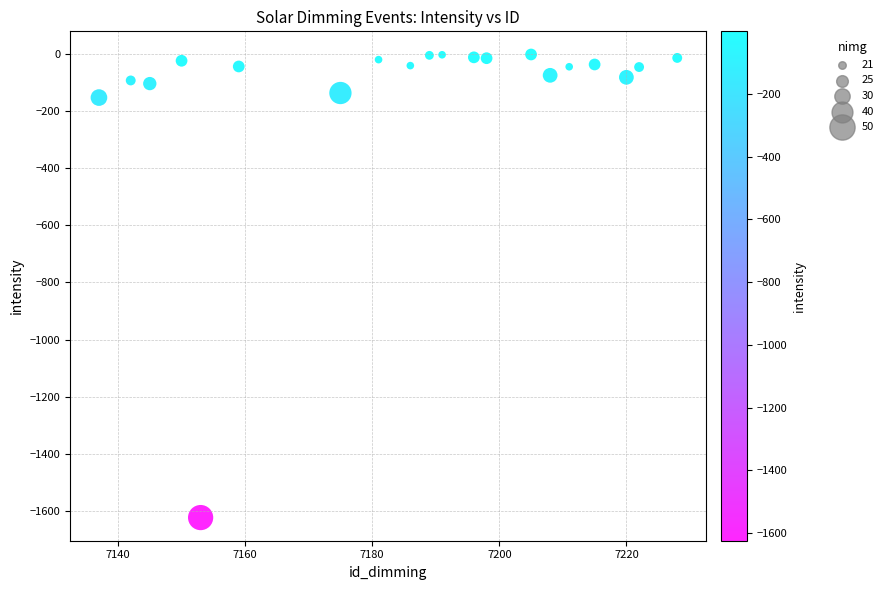

What is the range of Y values (max minus min)?

1623